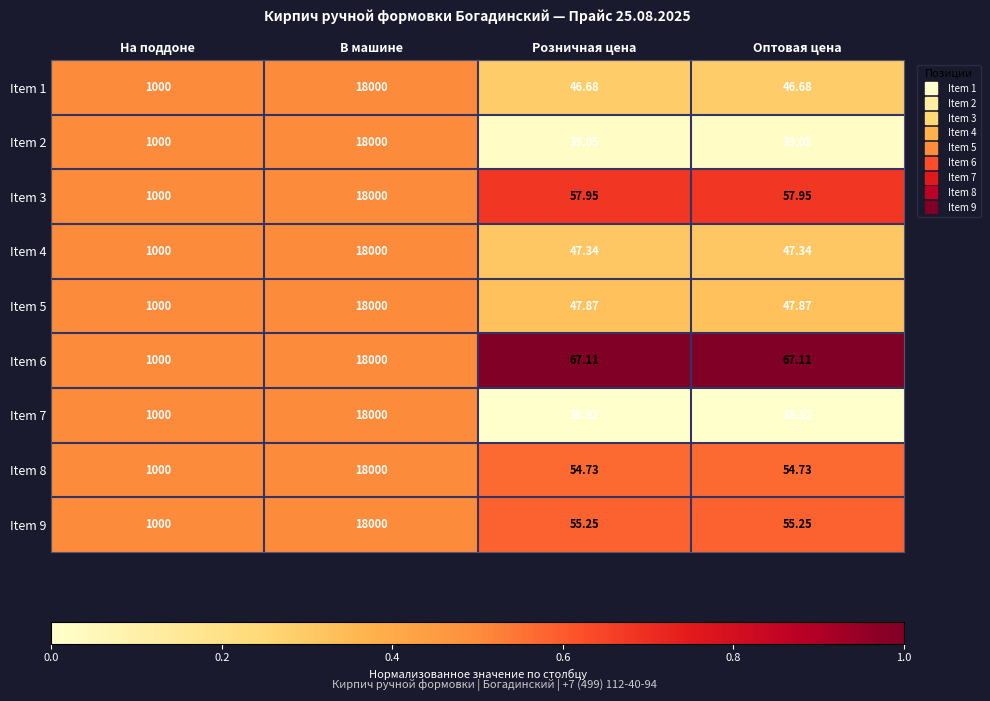

At which category does the chart reach its peak across all series?

В машине